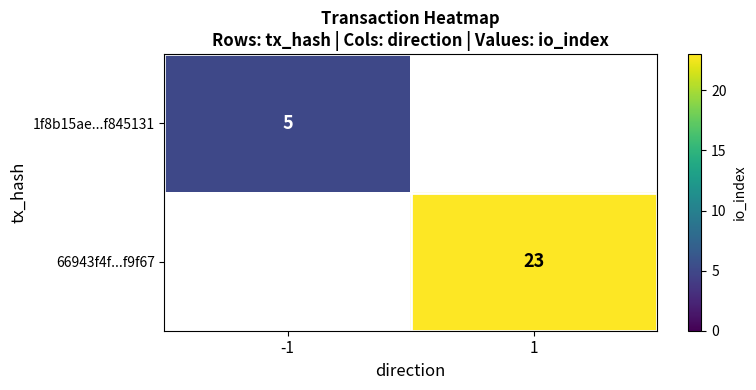

Is it true that 66943f4f...f9f67 equals 11 at 1?

False